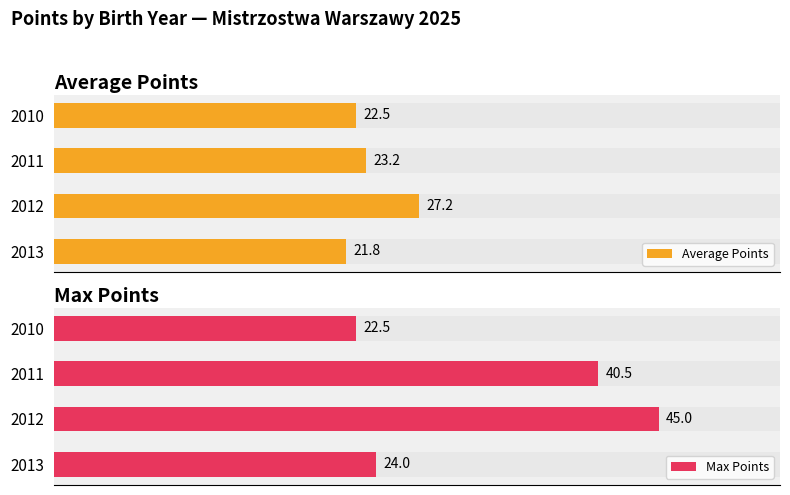

What is the value of the Max Points bar at the 4th from the left?

24.0